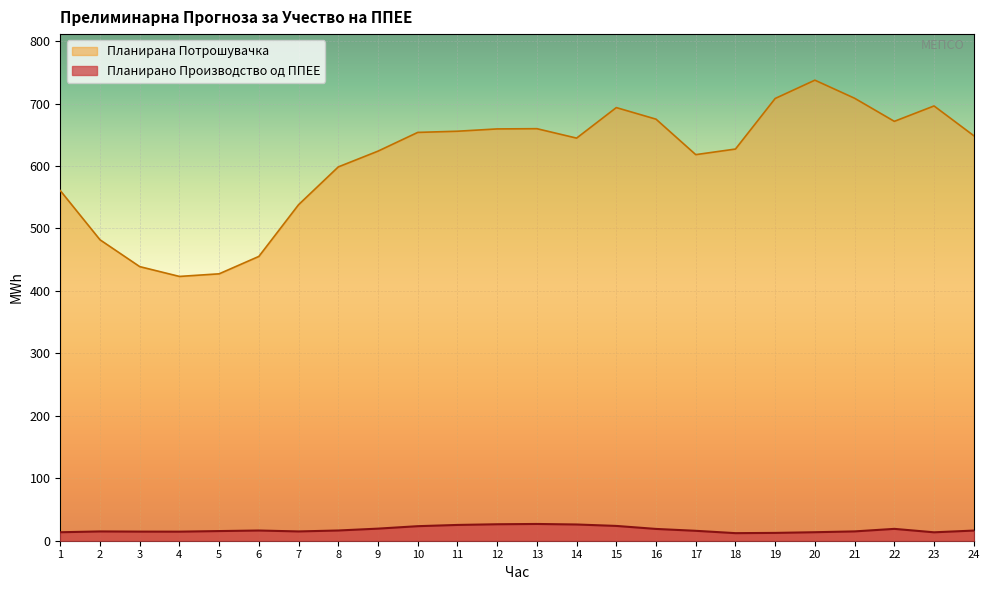

What is the spread (max minus min) of values at 14?

618.6